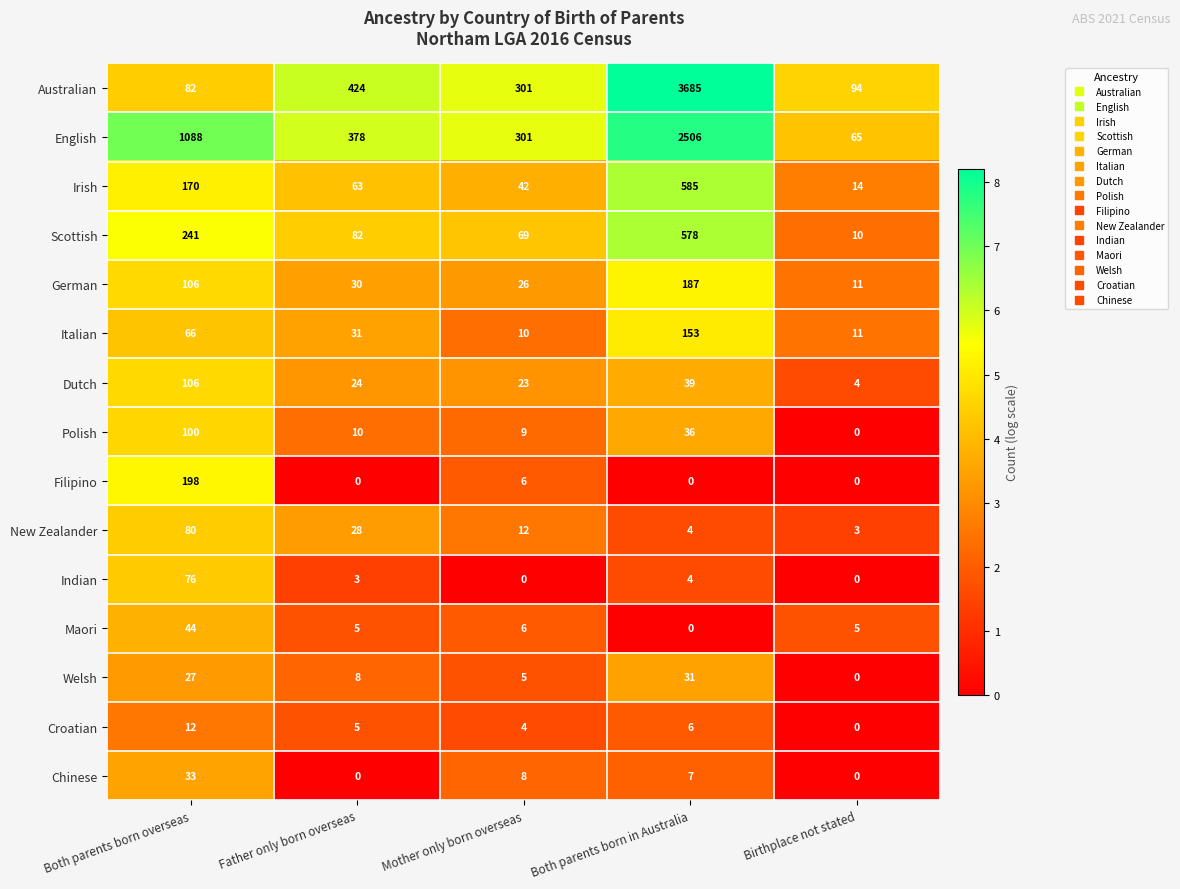

Read the Maori value at Birthplace not stated.

5